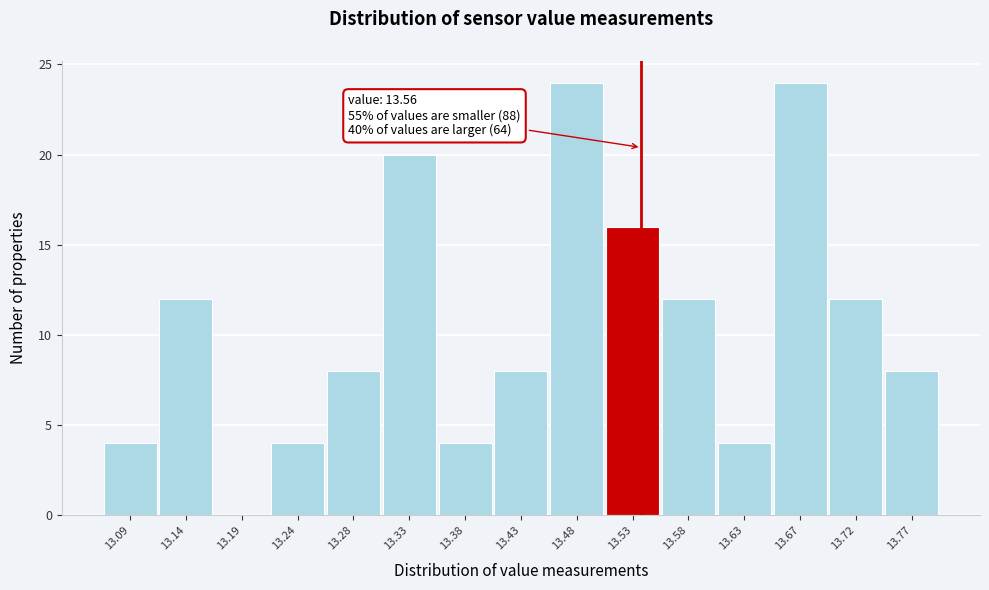

Reading left to right, transcribe all the data shown in this chart.

13.09=4	13.14=12	13.19=0	13.24=4	13.28=8	13.33=20	13.38=4	13.43=8	13.48=24	13.53=16	13.58=12	13.63=4	13.67=24	13.72=12	13.77=8